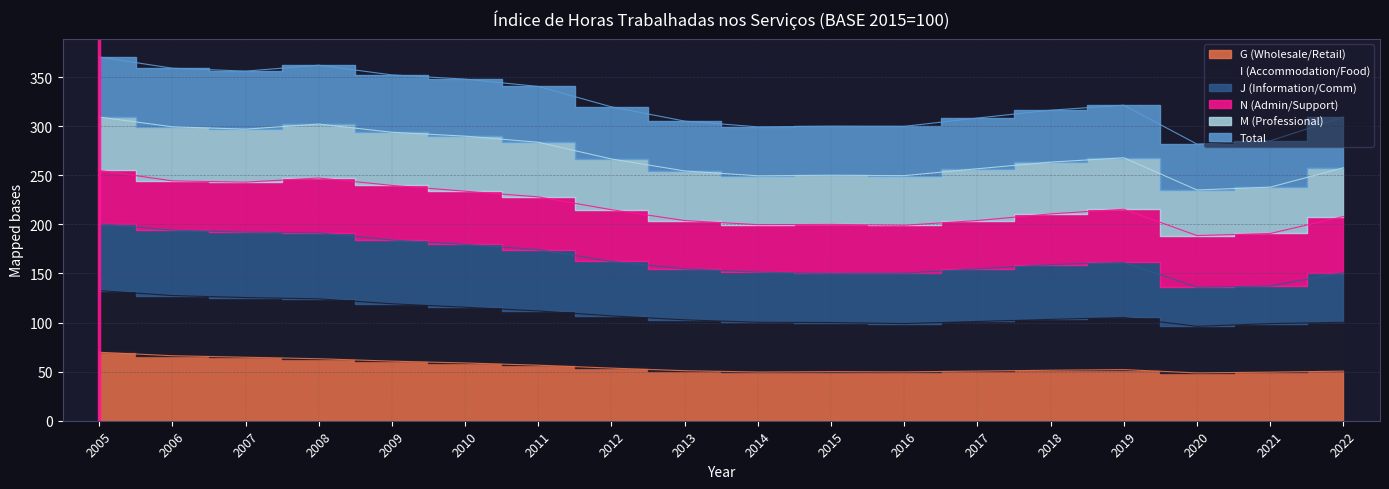

True or false: G (Wholesale/Retail) has a value of 49.6 at 2014.

True